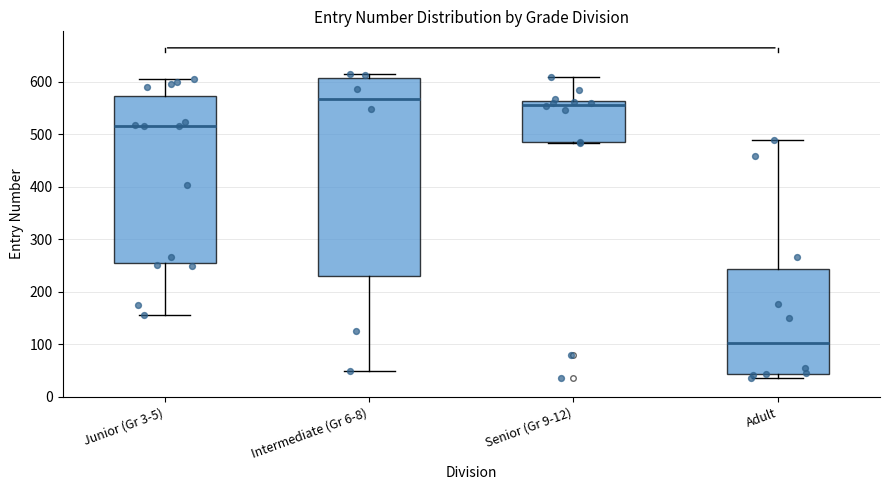

Where is the lower edge of the box for Senior (Gr 9-12) on the y-axis? The values are not printed on the chart, so give them approximately, as read against the axis.

490